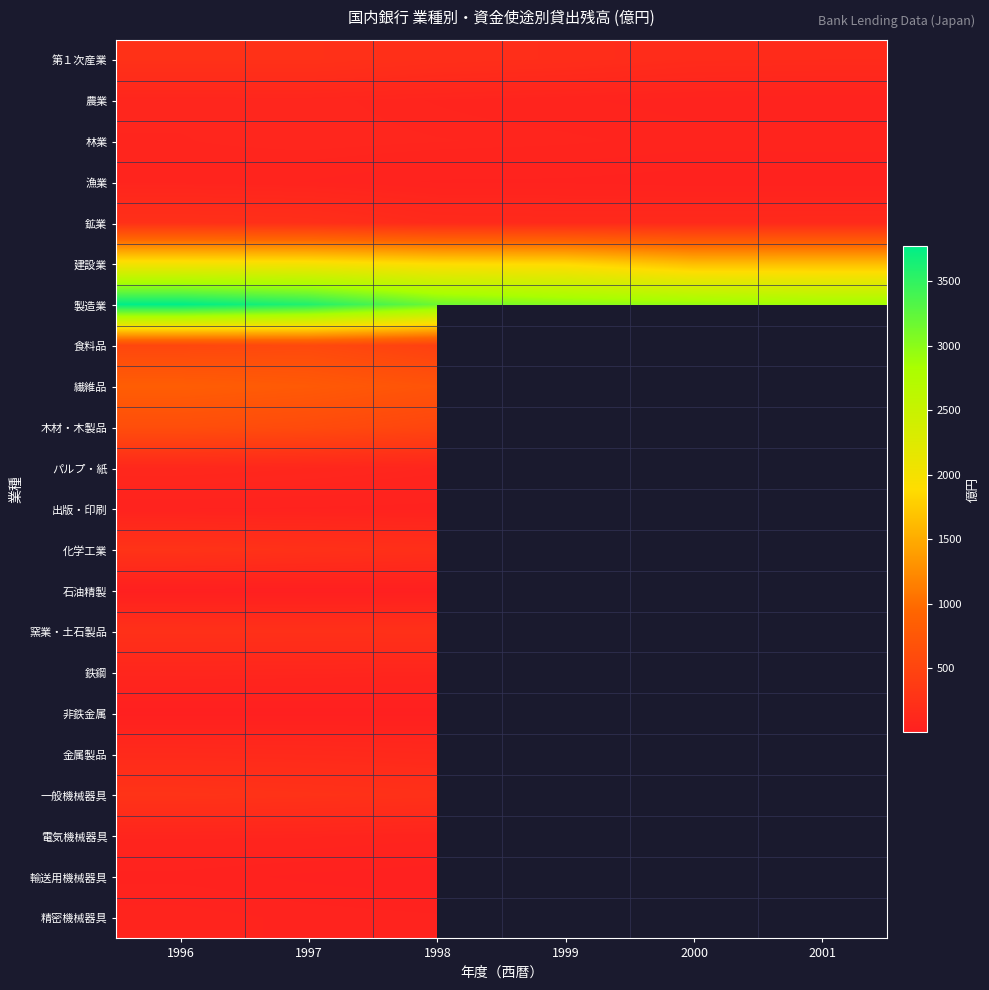

At which label is 第１次産業 closest to 202?

1998